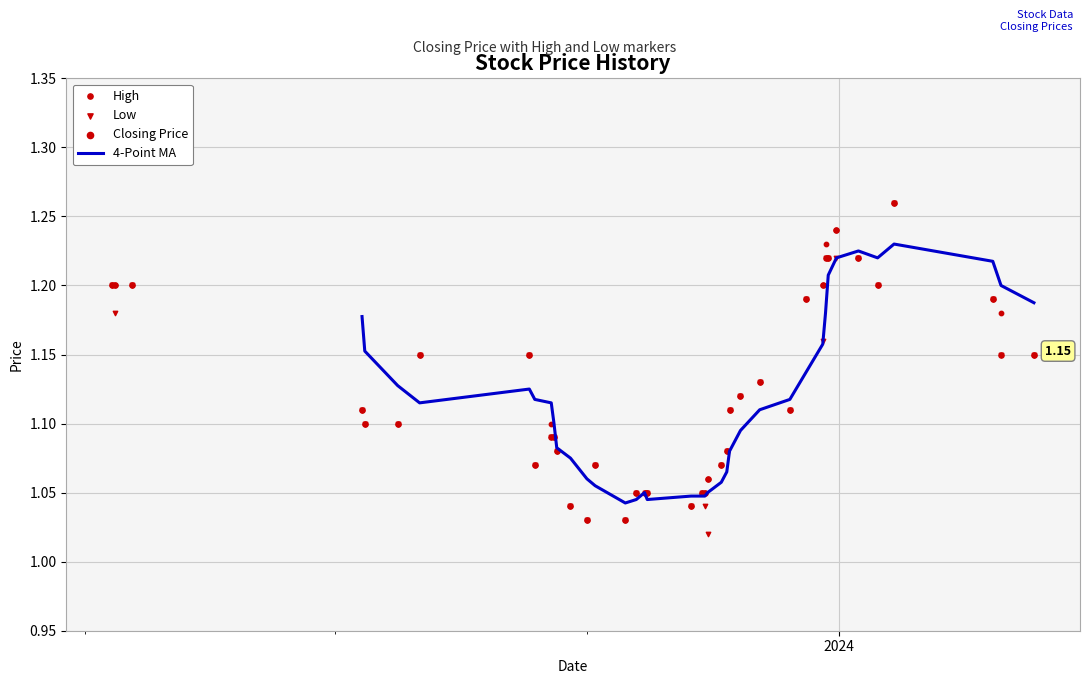

Which series has the largest total across all categories?

high